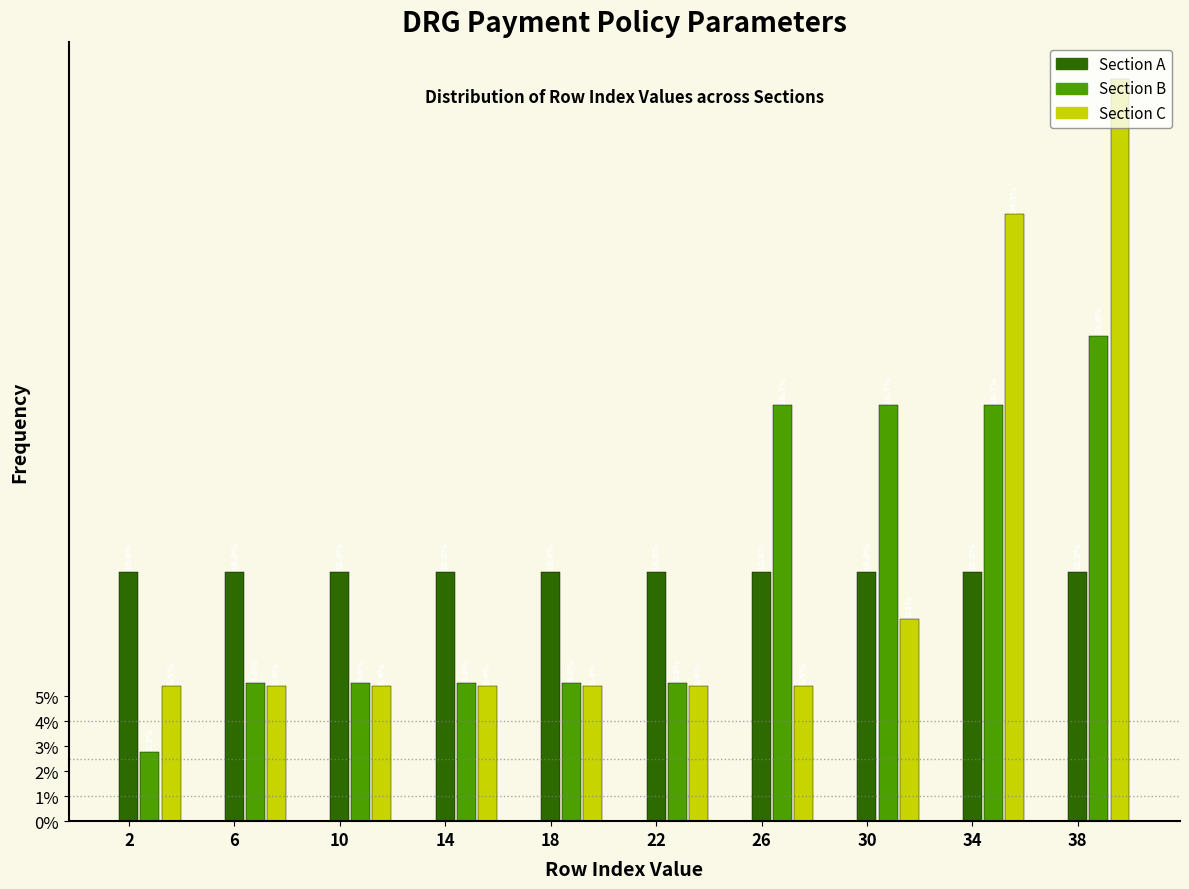

What is the approximate value of Section C at 22?

5.4